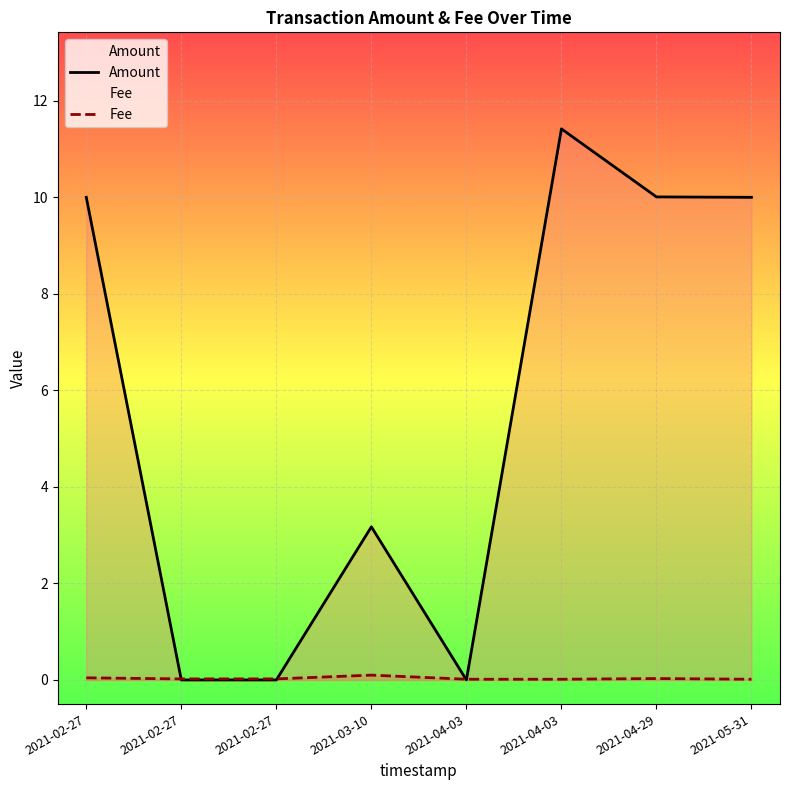

Reading left to right, transcribe all the data shown in this chart.

Amount: 10.0	0.0	0.0	3.2	0.0	11.4	10.0	10.0
Fee: 0.0	0.0	0.0	0.1	0.0	0.0	0.0	0.0